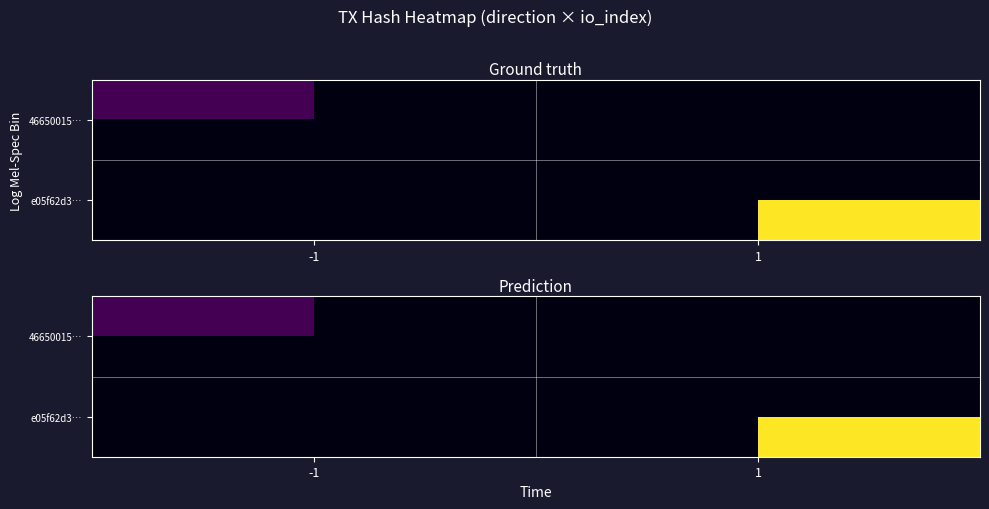

Between -1 and 1, which is larger?

1